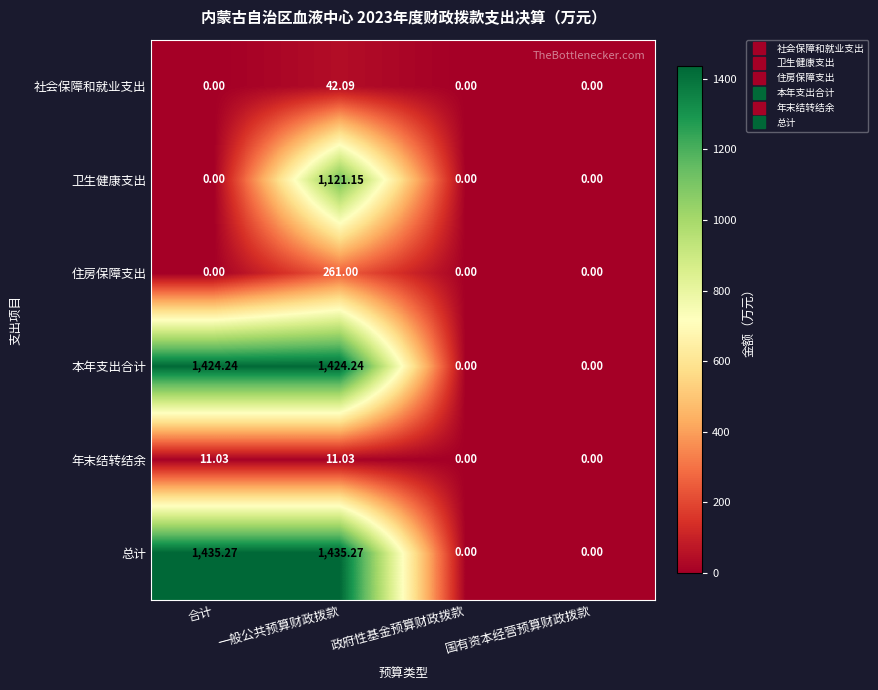

Rank the series at 一般公共预算财政拨款 from lowest to highest value.

年末结转结余, 社会保障和就业支出, 住房保障支出, 卫生健康支出, 本年支出合计, 总计